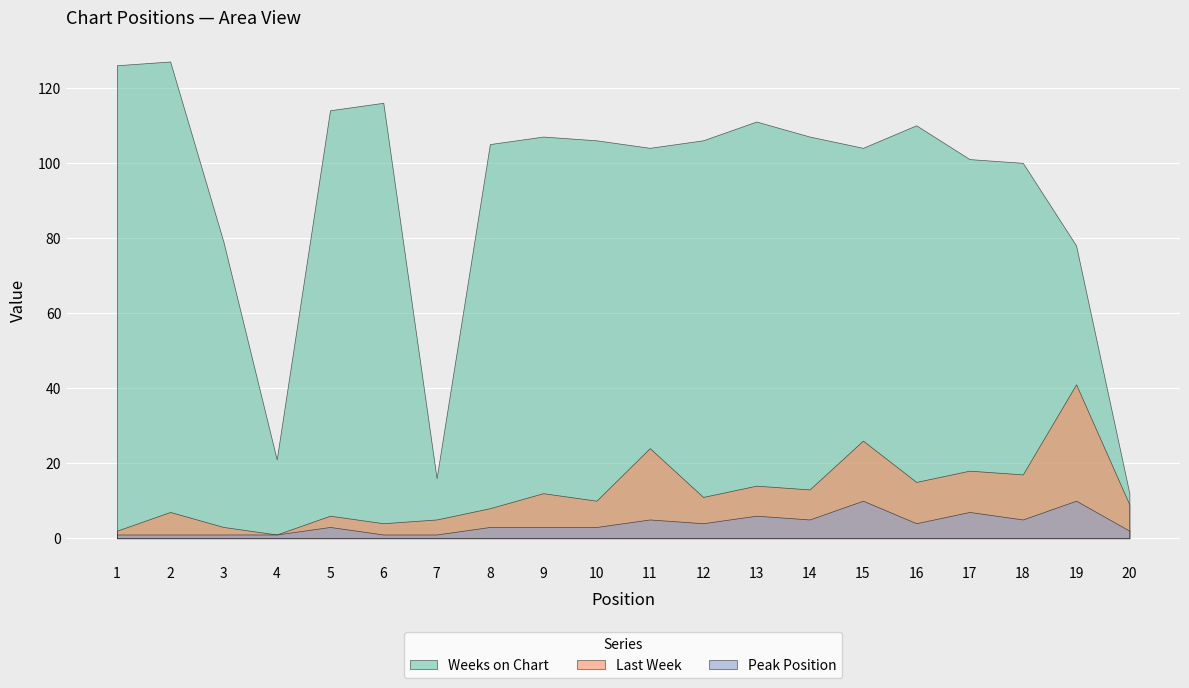

At how many categories does at least one series exceed 105?

10